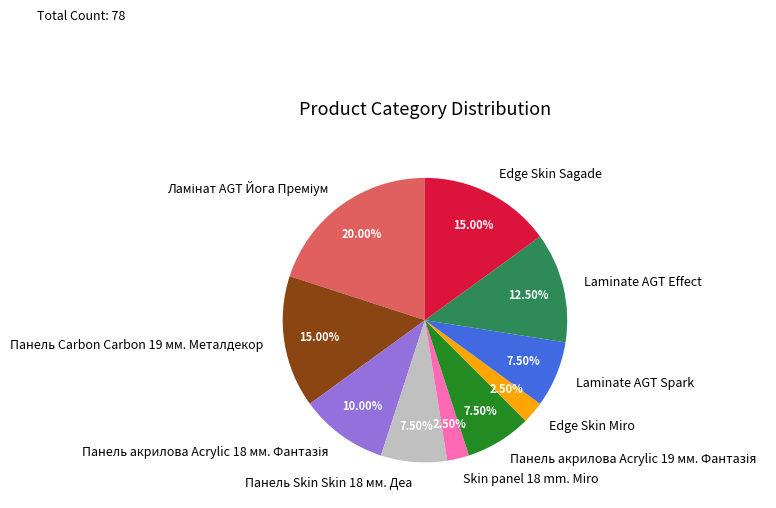

Is there a majority slice in this chart?

No